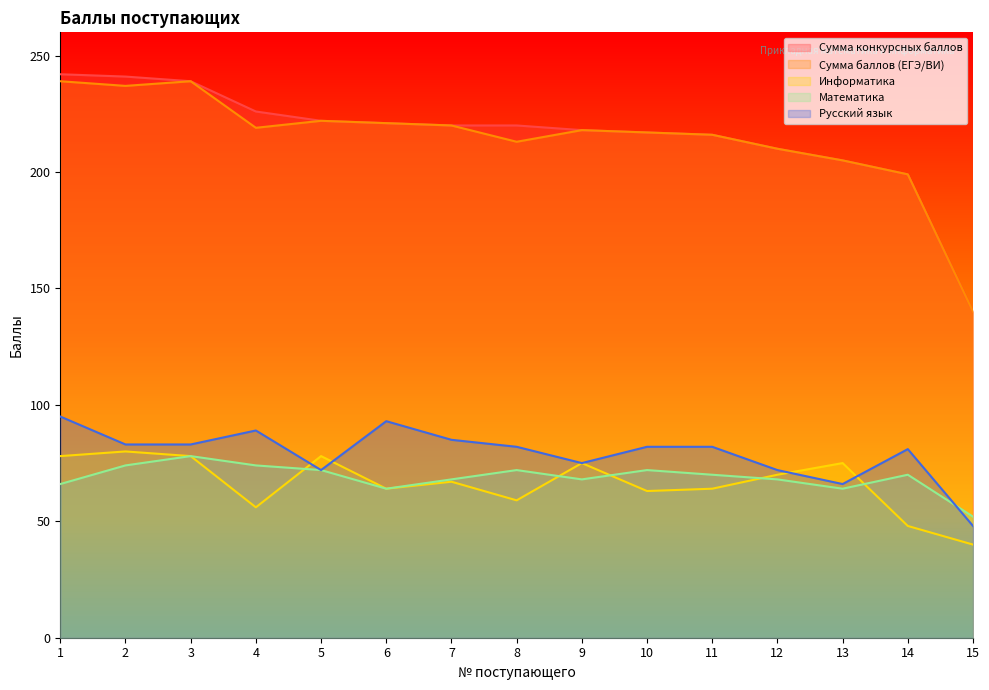

Which series changed the most between 4 and 12?

Русский язык